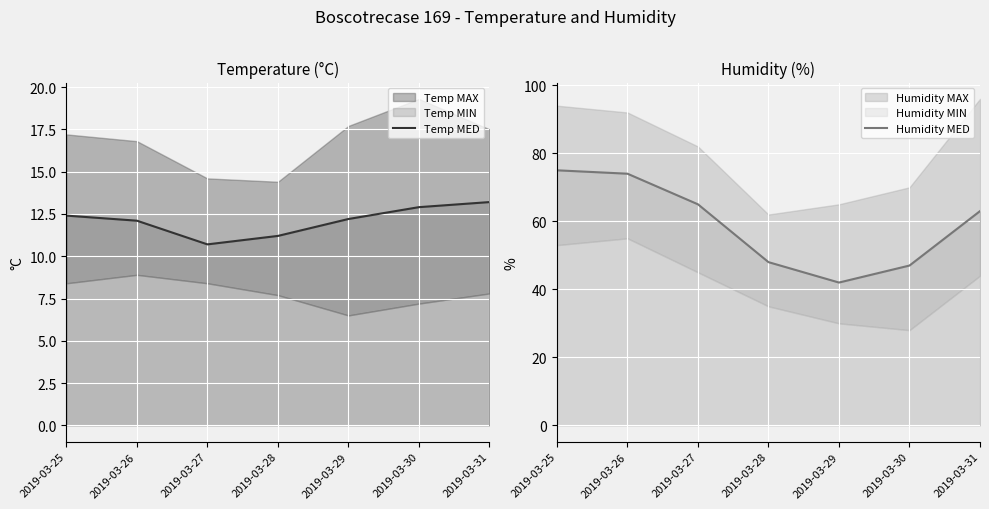

What is the approximate value of Humidity MED at 2019-03-28?

48.0